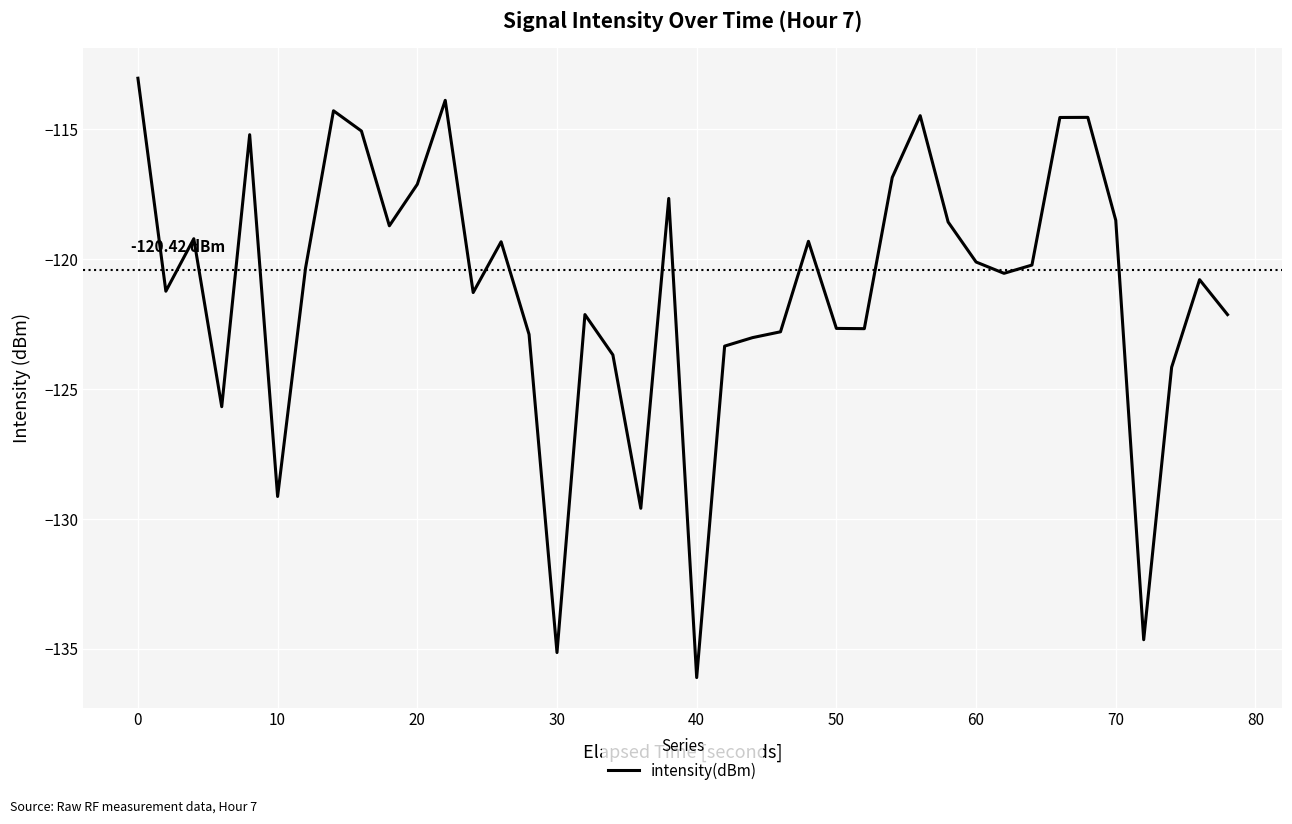

What is the difference between the maximum and minimum values?

23.1